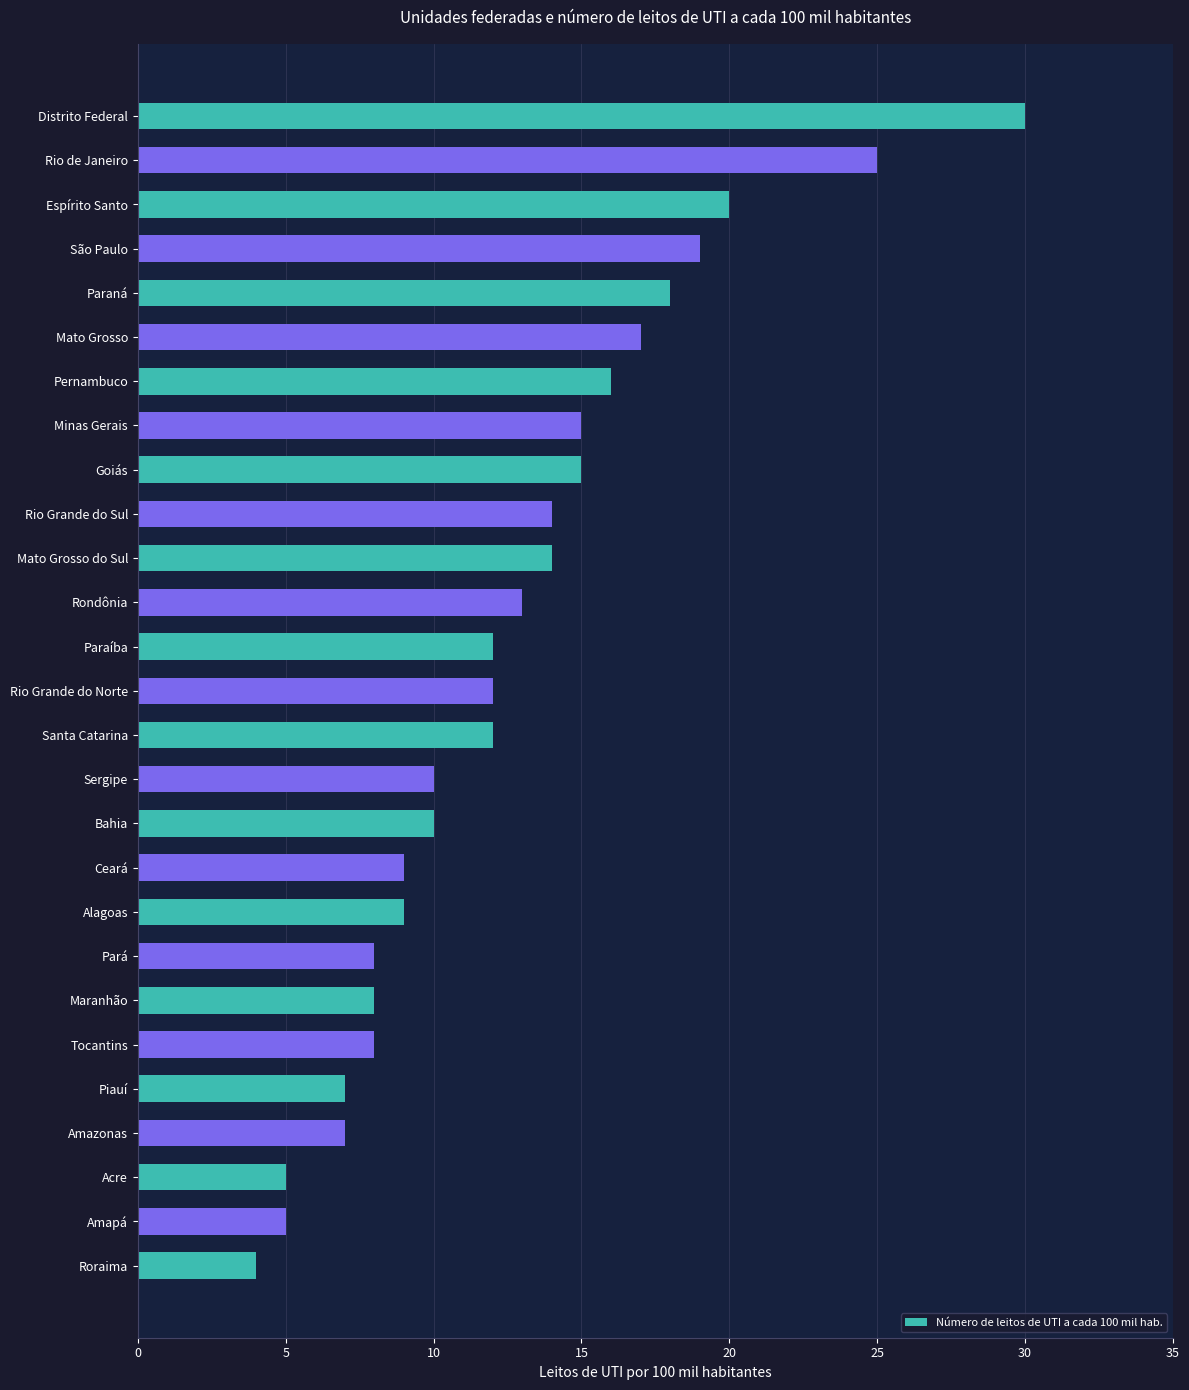

Between Rio Grande do Norte and Pernambuco, which is larger?

Pernambuco